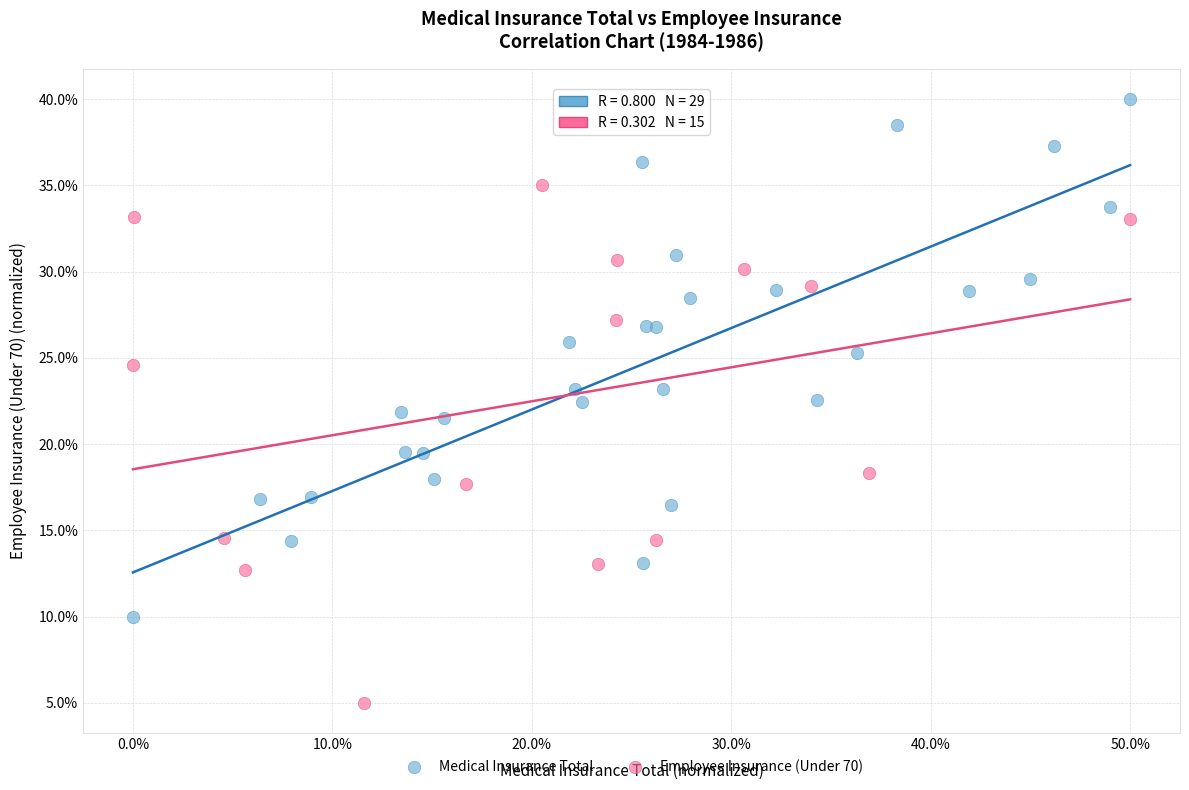

Which series reaches the maximum Y coordinate?

Medical Insurance Total